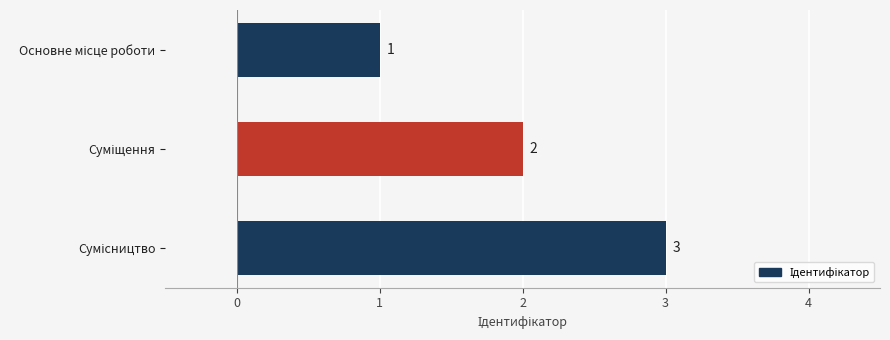

What is the maximum value shown in the chart?

3